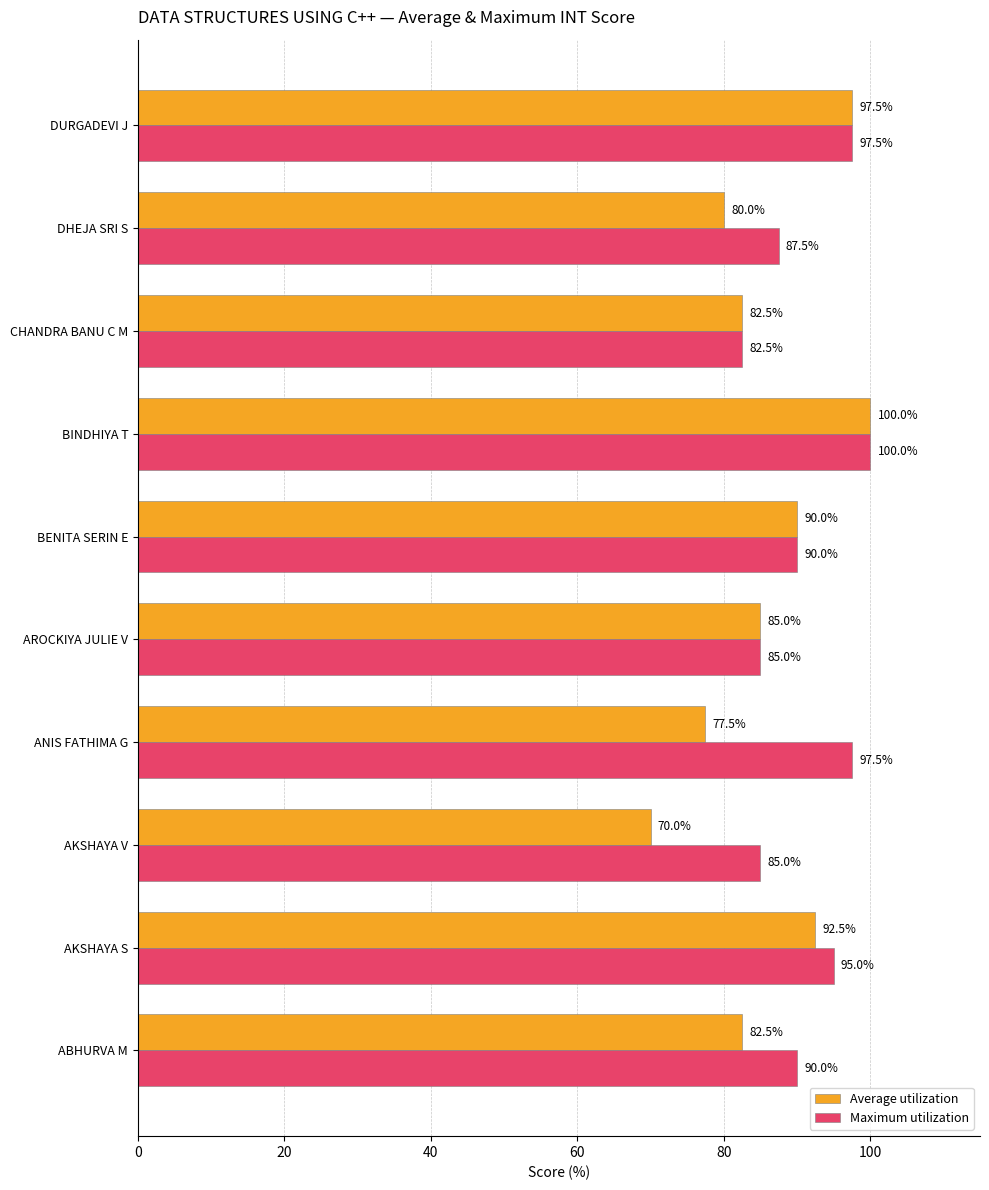

What is the smallest value displayed?

70.0